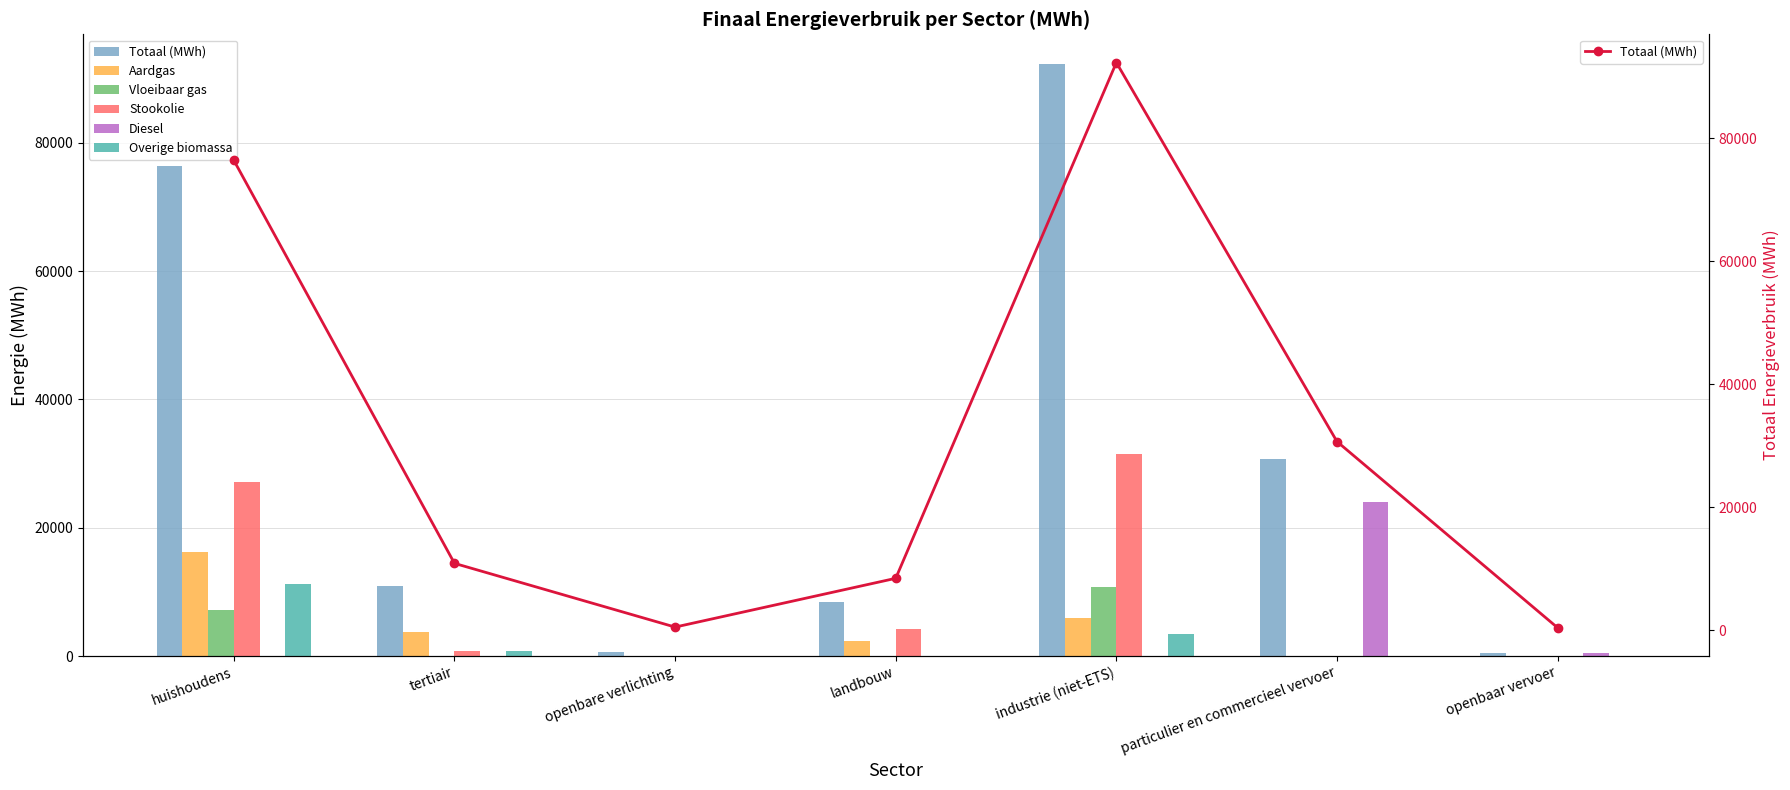

How many values in the Vloeibaar gas series exceed 54?

4